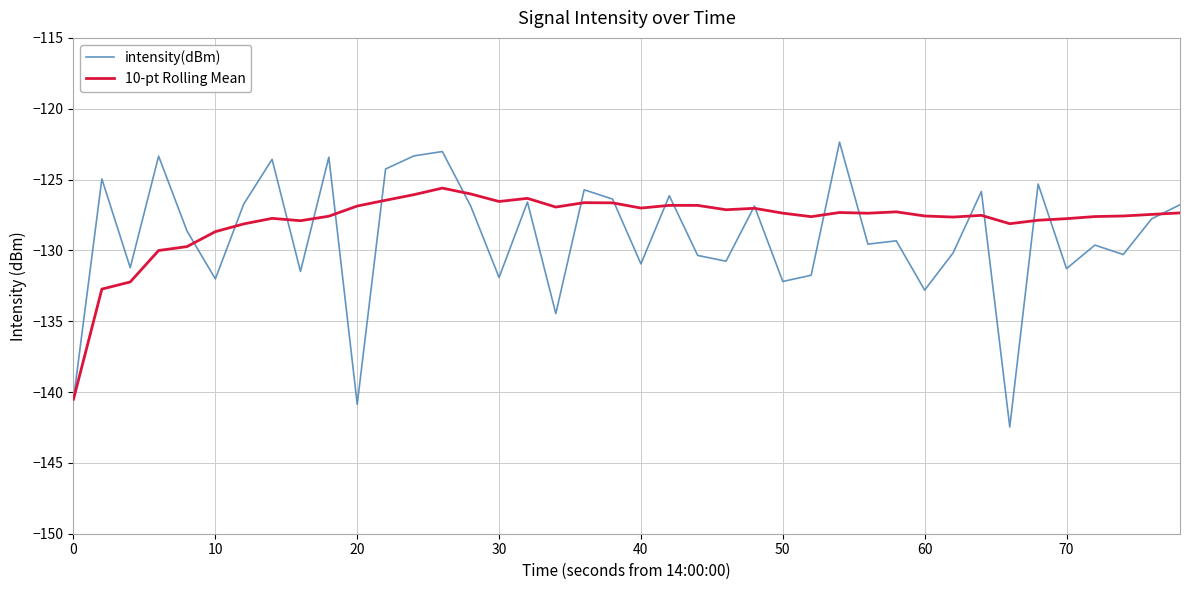

Which series has the largest range (max minus min)?

intensity(dBm)